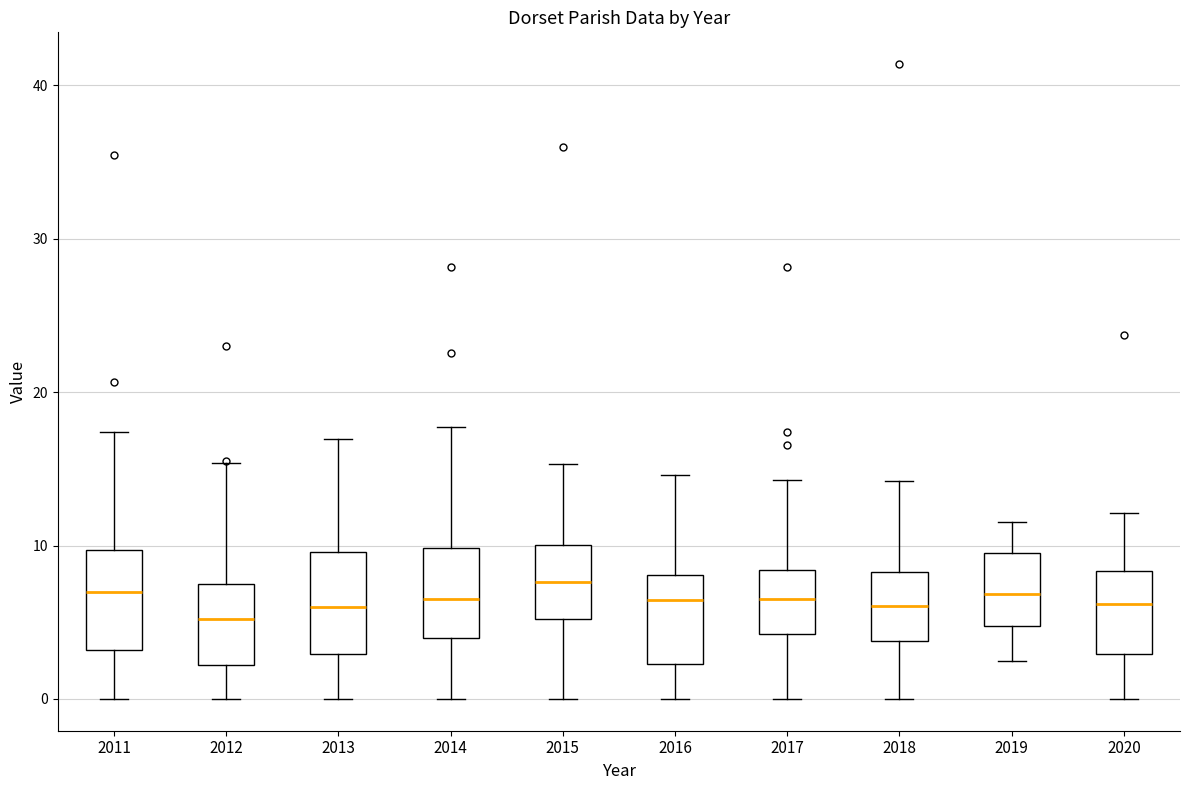

Reading left to right, transcribe this box plot: for each box, give where its median line is, the range the box spans, and where its two whiskers end, as read against the y-axis. The values are not printed on the chart, so give them approximately, as read against the axis.

2011: median 7, box 3 to 10, whiskers 0 to 17
2012: median 5, box 2 to 8, whiskers 0 to 15
2013: median 6, box 3 to 10, whiskers 0 to 17
2014: median 7, box 4 to 10, whiskers 0 to 18
2015: median 8, box 5 to 10, whiskers 0 to 15
2016: median 6, box 2 to 8, whiskers 0 to 15
2017: median 6, box 4 to 8, whiskers 0 to 14
2018: median 6, box 4 to 8, whiskers 0 to 14
2019: median 7, box 5 to 10, whiskers 2 to 12
2020: median 6, box 3 to 8, whiskers 0 to 12